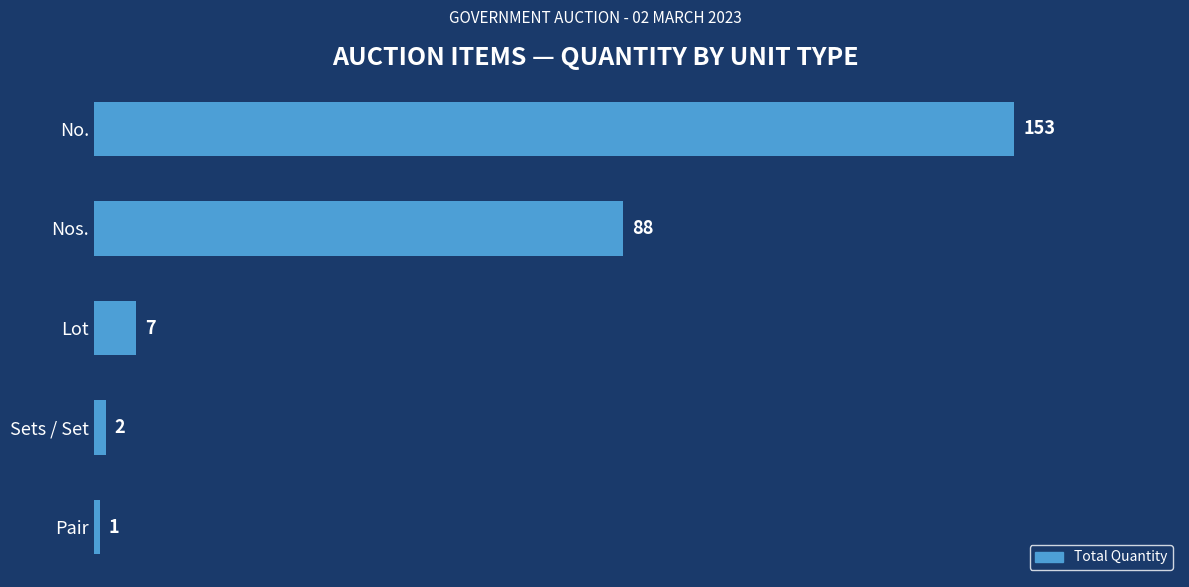

Reading top to bottom, what are all the values shown in this chart?

No.=153	Nos.=88	Lot=7	Sets / Set=2	Pair=1